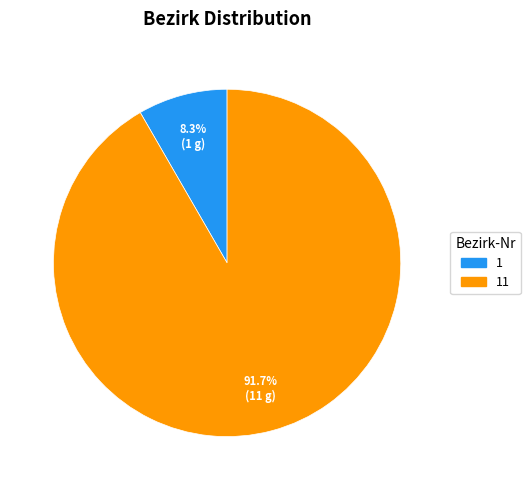

Is there any slice that represents more than half of the pie?

Yes